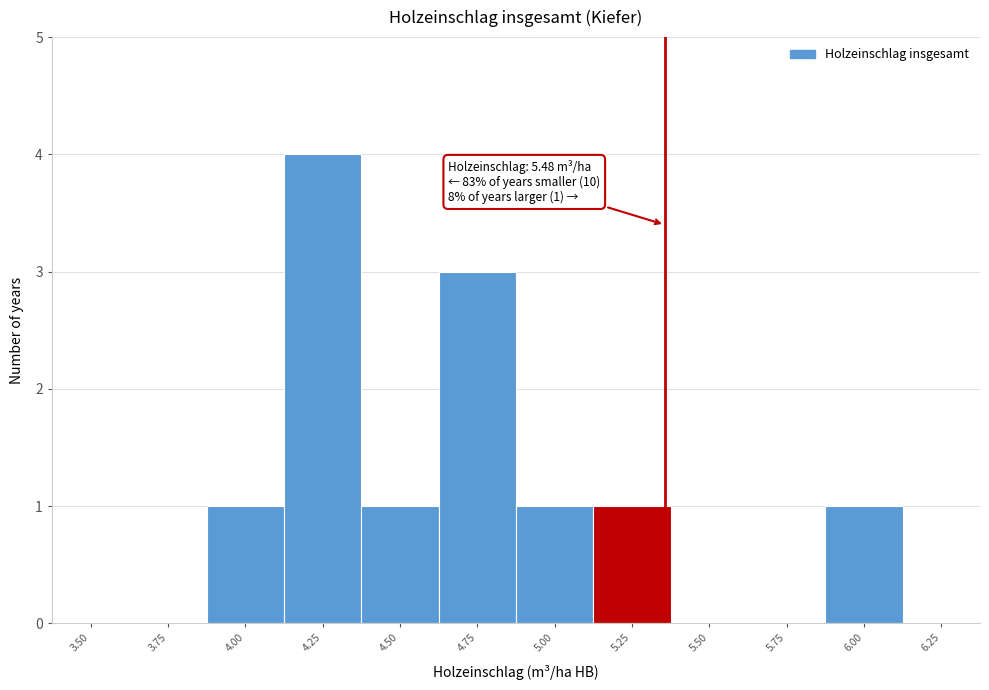

Reading left to right, what are all the values shown in this chart?

3.50=0	3.75=0	4.00=1	4.25=4	4.50=1	4.75=3	5.00=1	5.25=1	5.50=0	5.75=0	6.00=1	6.25=0